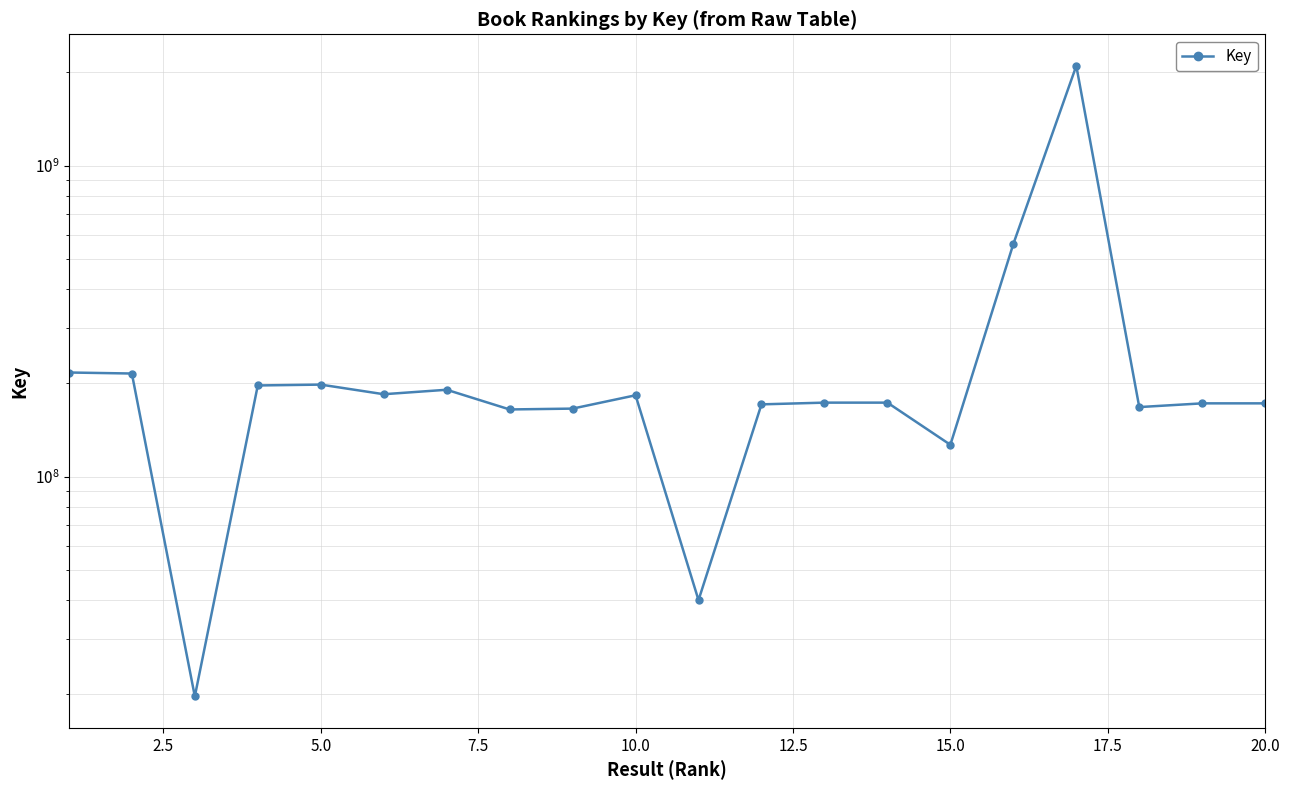

What is the value of the 2nd point from the left?

214583512